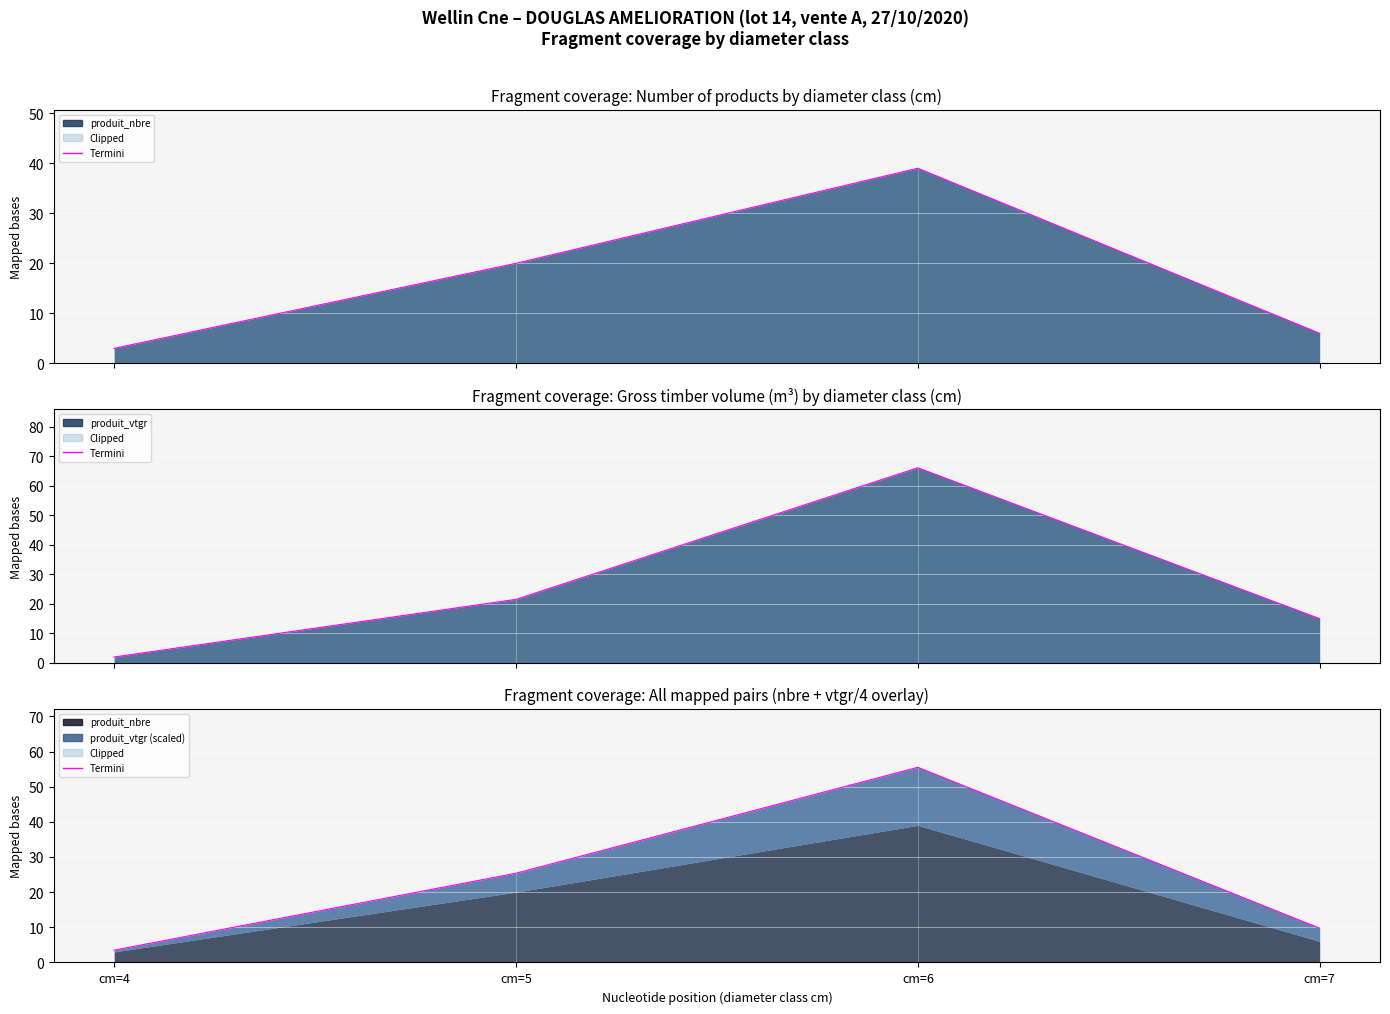

Rank the categories by value from highest to lowest.

cm=6, cm=5, cm=7, cm=4